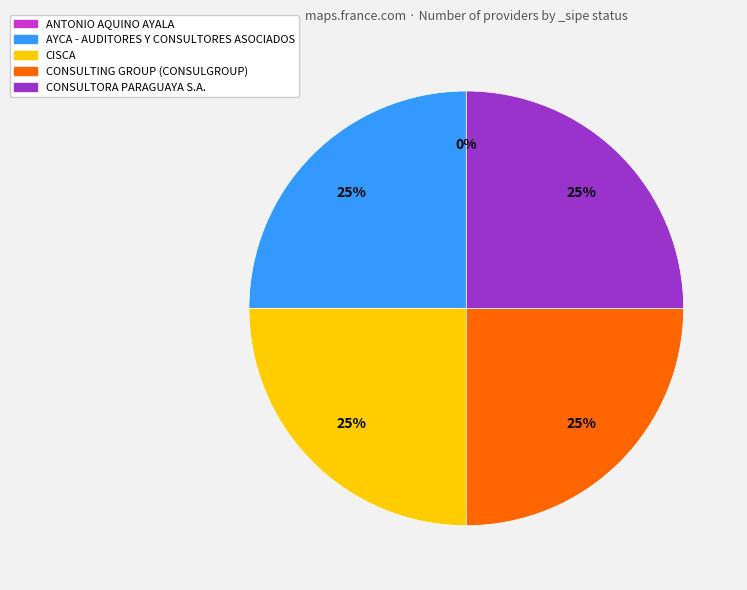

Count the number of slices in the pie.

5